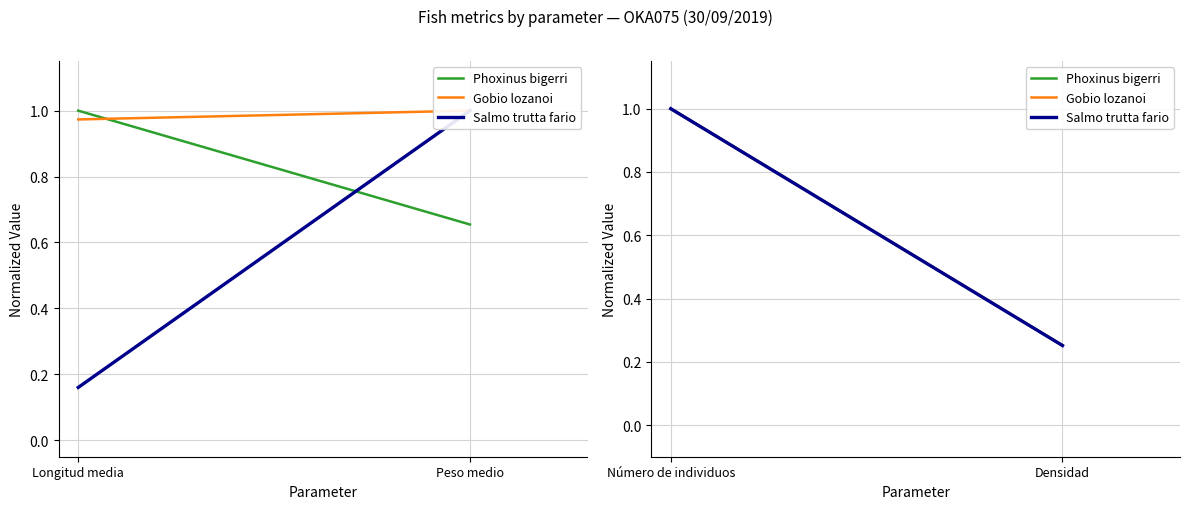

How many lines are shown in the chart?

3